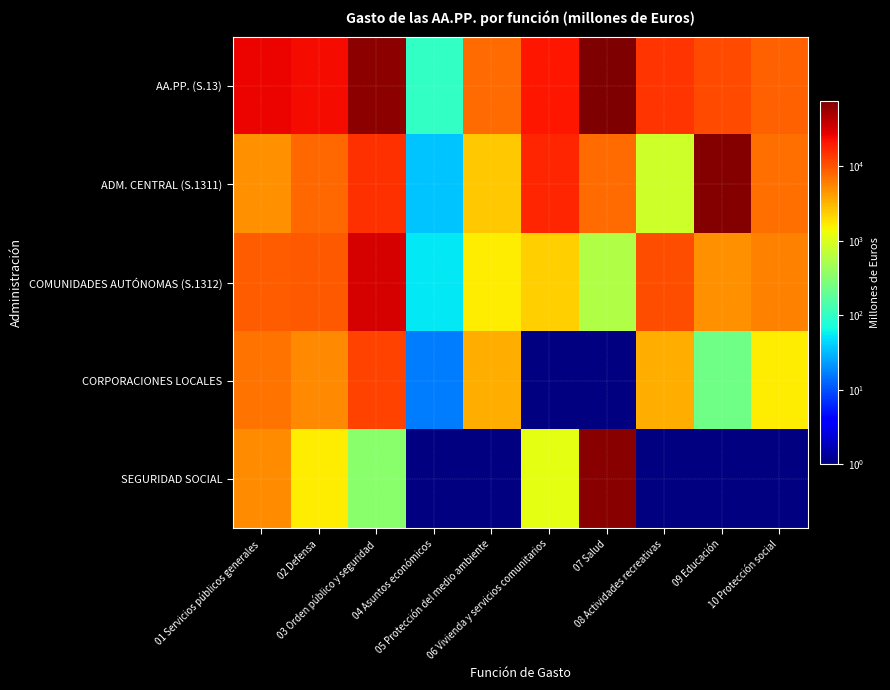

Rank the series by their maximum value, from highest to lowest.

AA.PP. (S.13), ADM. CENTRAL (S.1311), SEGURIDAD SOCIAL, COMUNIDADES AUTÓNOMAS (S.1312), CORPORACIONES LOCALES